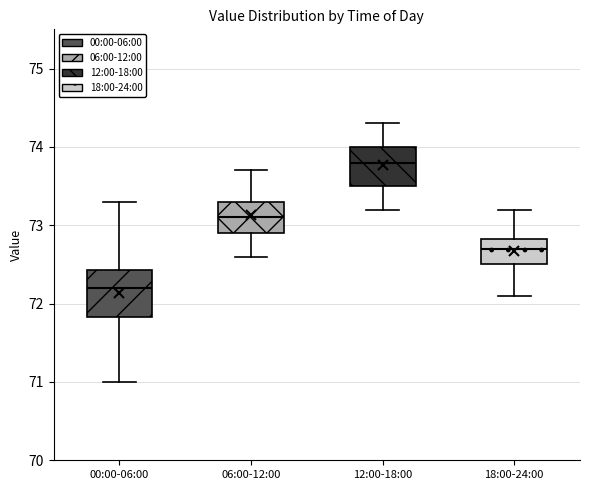

Where does the median line of the box for 00:00-06:00 sit on the y-axis? The values are not printed on the chart, so give them approximately, as read against the axis.

72.2